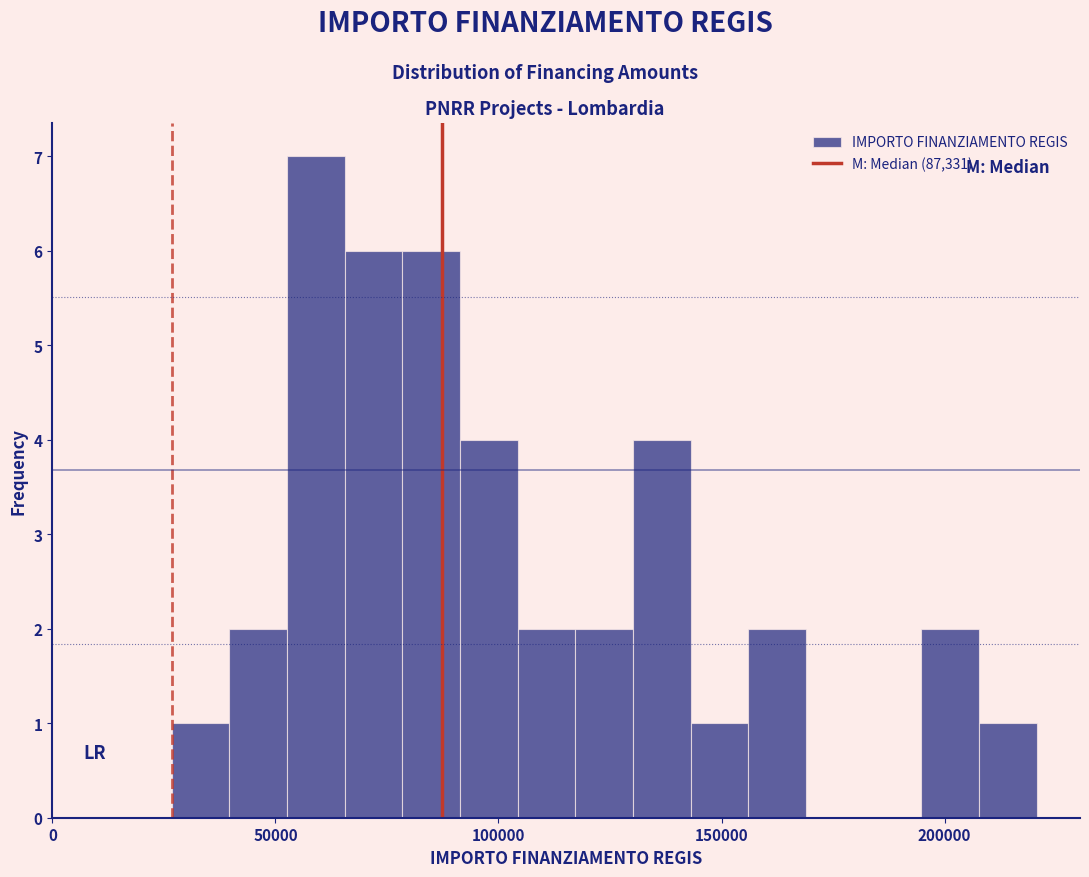

Around what value on the x-axis is the tallest bar? Give the approximate position of its centre, as read against the axis.

60000